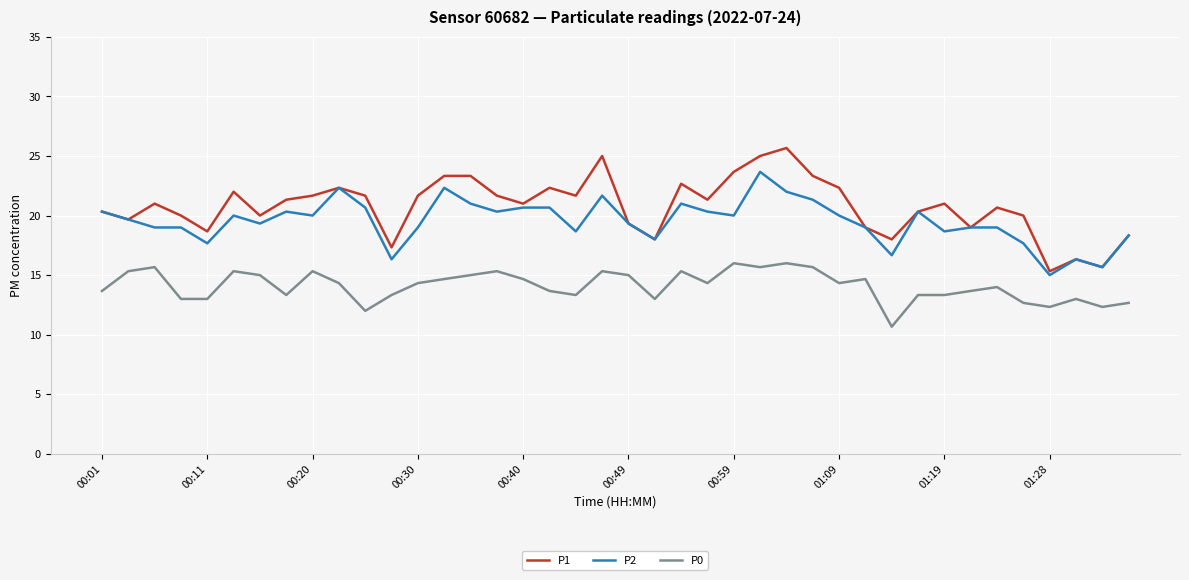

True or false: P1 and P0 cross at least once.

False